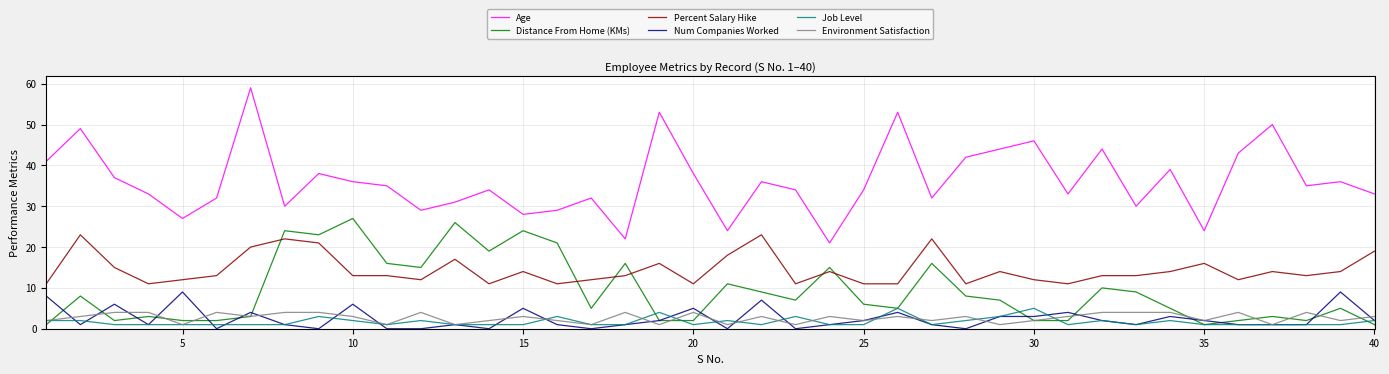

Which series has the largest total across all categories?

Age